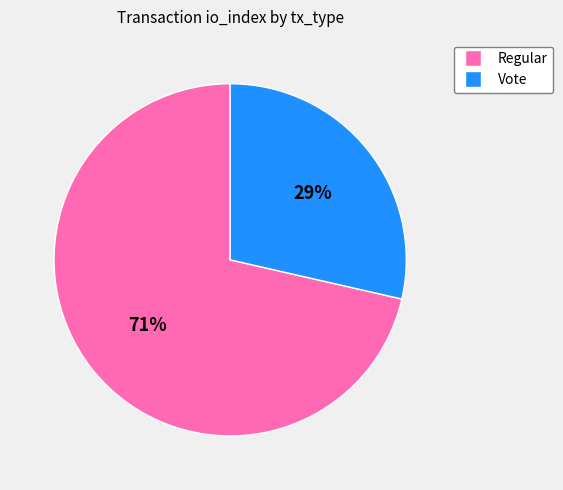

Is it true that Regular is 60% of the pie?

False